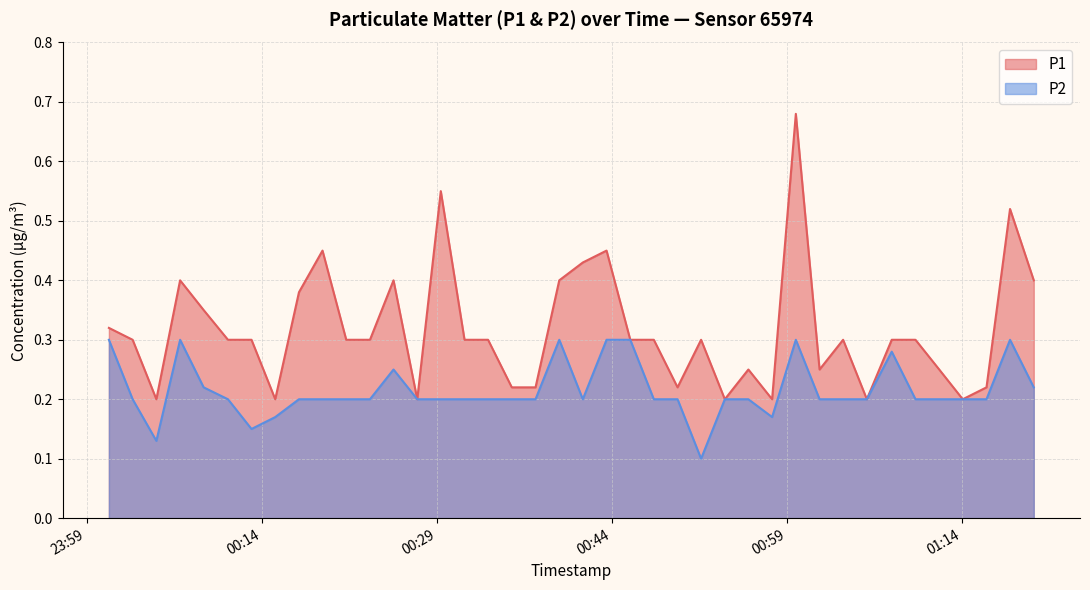

Reading right to left, extract all data points from this chart.

P1: 0.4	0.5	0.2	0.2	0.2	0.3	0.3	0.2	0.3	0.2	0.7	0.2	0.2	0.2	0.3	0.2	0.3	0.3	0.5	0.4	0.4	0.2	0.2	0.3	0.3	0.6	0.2	0.4	0.3	0.3	0.5	0.4	0.2	0.3	0.3	0.3	0.4	0.2	0.3	0.3
P2: 0.2	0.3	0.2	0.2	0.2	0.2	0.3	0.2	0.2	0.2	0.3	0.2	0.2	0.2	0.1	0.2	0.2	0.3	0.3	0.2	0.3	0.2	0.2	0.2	0.2	0.2	0.2	0.2	0.2	0.2	0.2	0.2	0.2	0.1	0.2	0.2	0.3	0.1	0.2	0.3